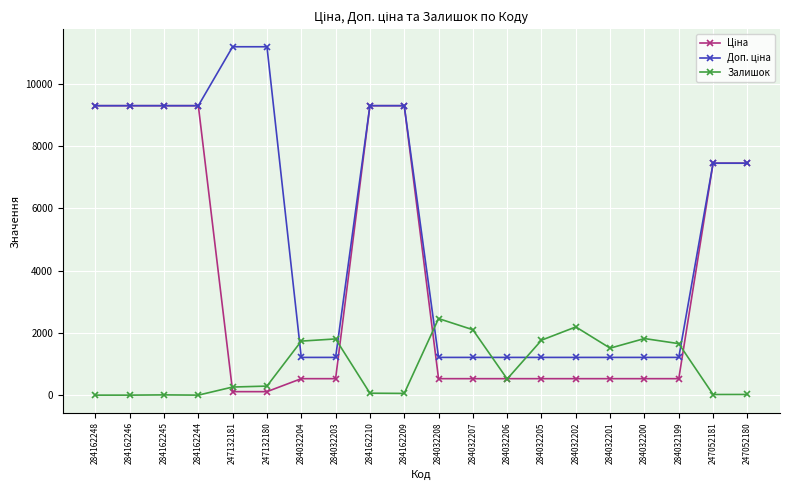

What is the value of the Залишок point at the 14th from the left?

1764.0